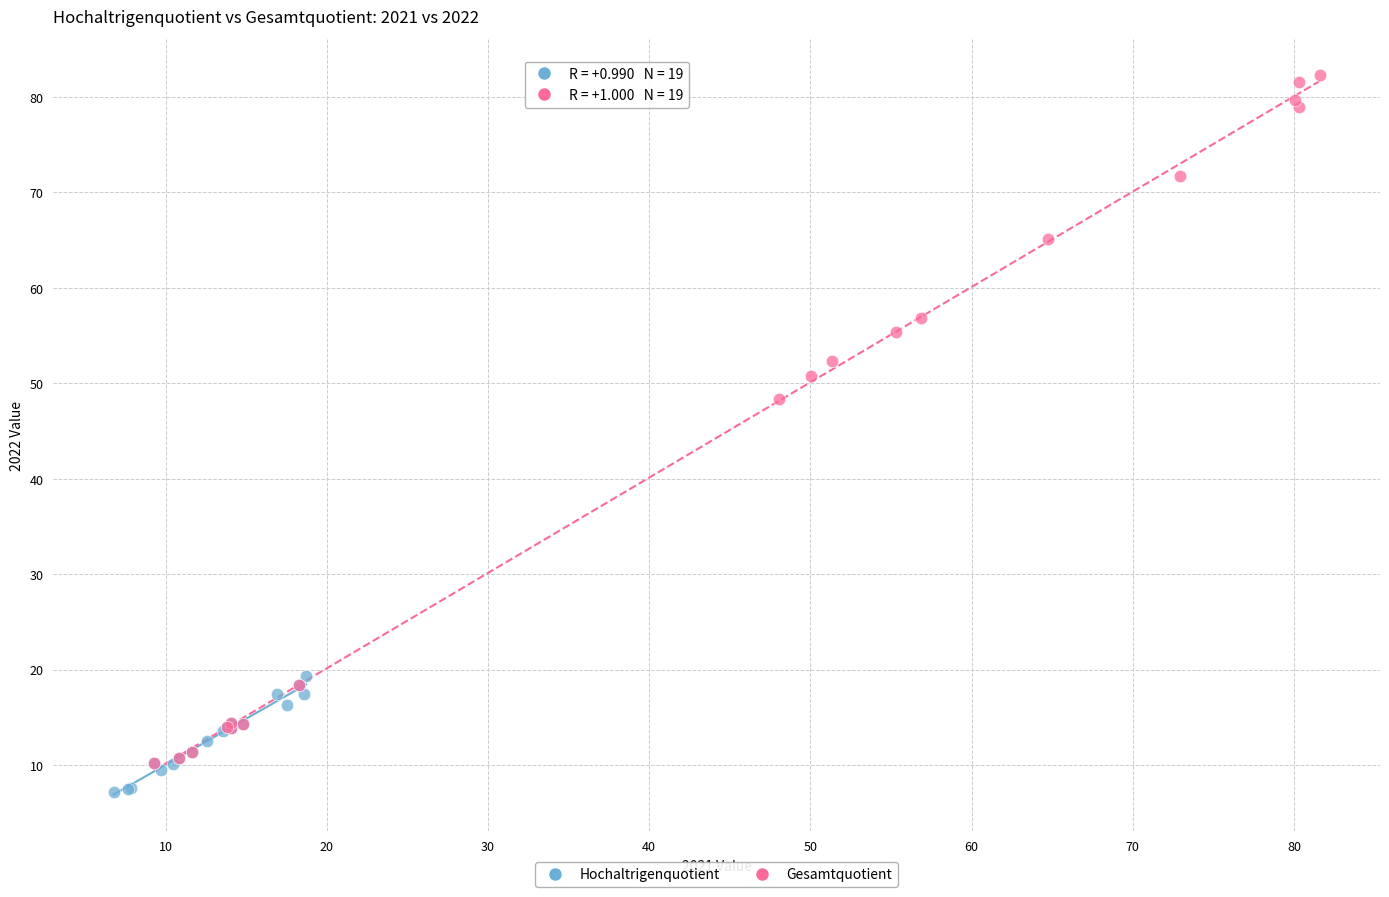

Which series reaches the maximum Y coordinate?

Gesamtquotient